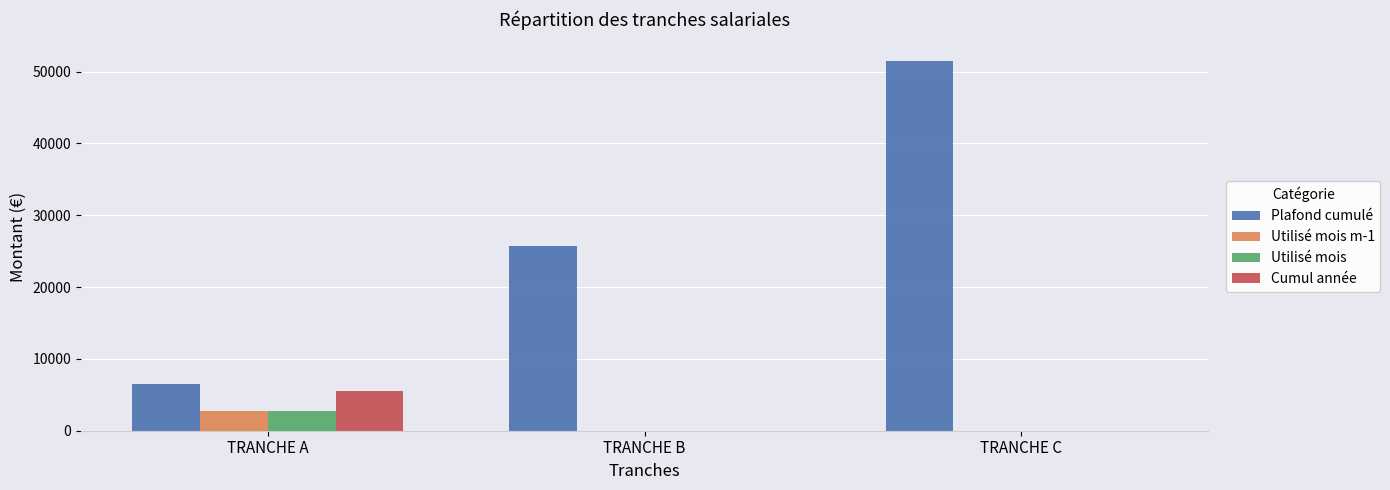

Reading right to left, extract all data points from this chart.

Plafond cumulé: 51488.0	25744.0	6436.0
Utilisé mois m-1: 0.0	0.0	2755.2
Utilisé mois: 0.0	0.0	2755.2
Cumul année: 0.0	0.0	5510.4